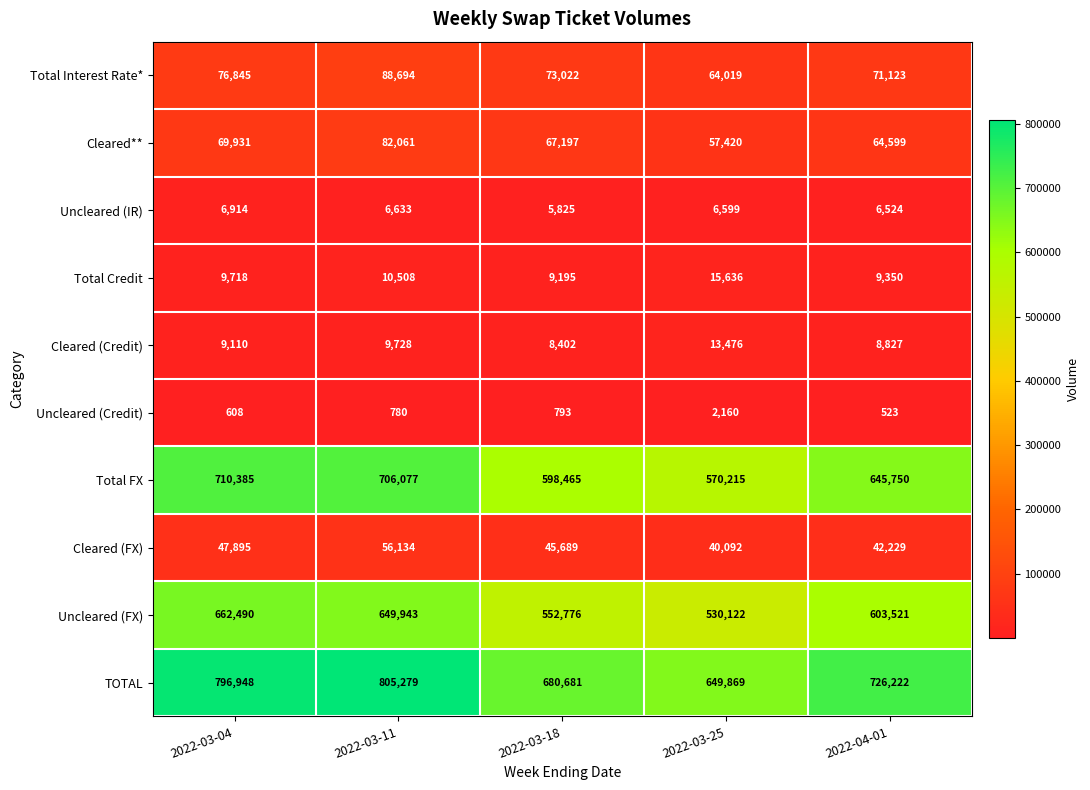

How many categories are shown in the chart?

5